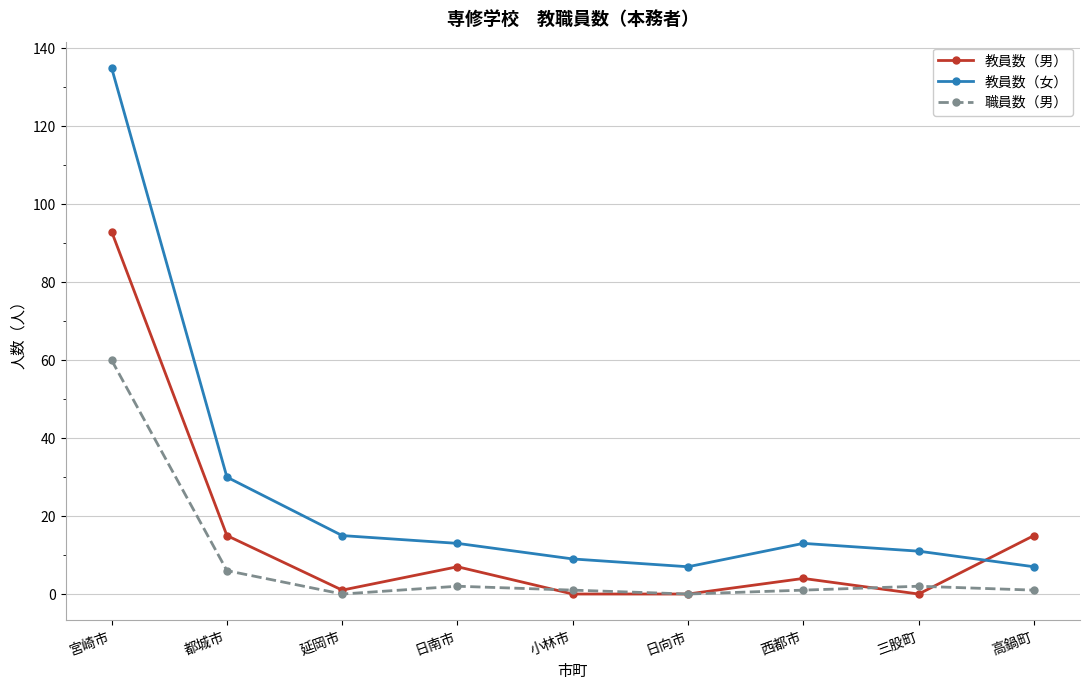

What is the label of the 2nd point from the left?

都城市